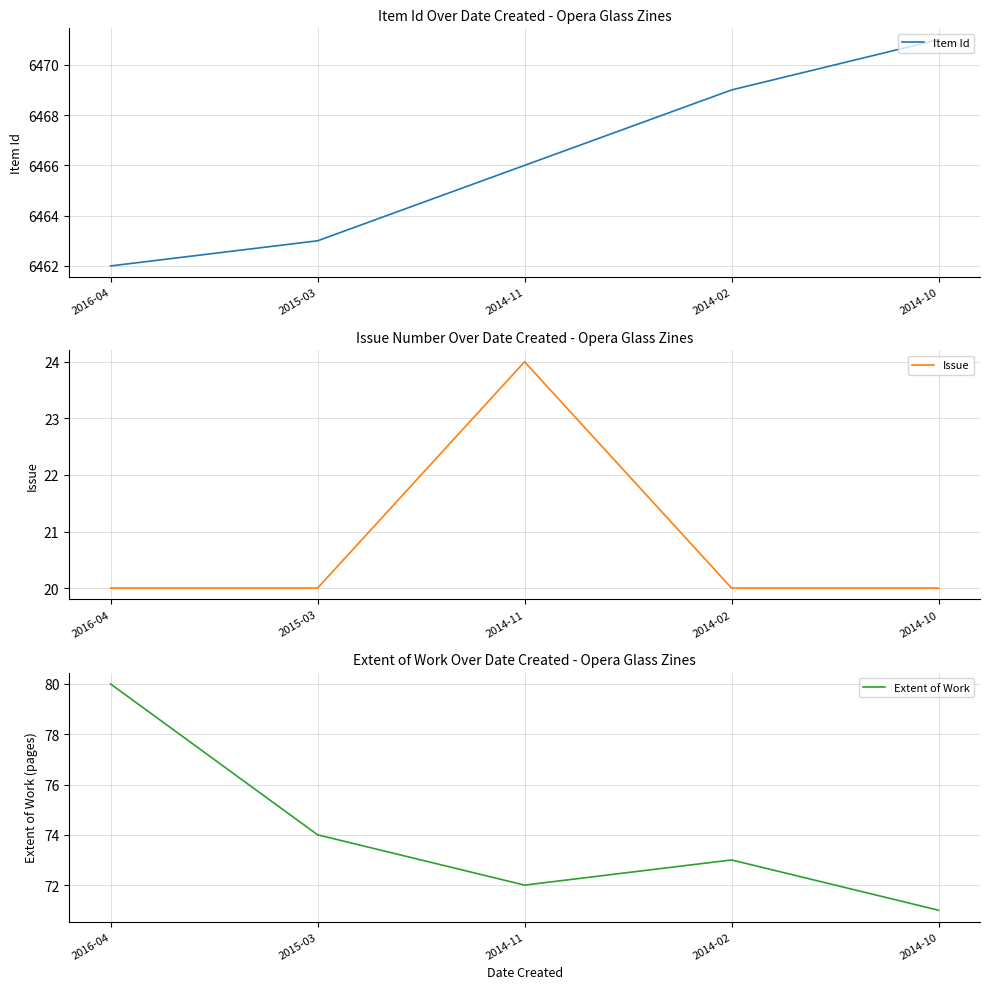

The Item Id series shows 6471 at 2014-10. True or false?

True